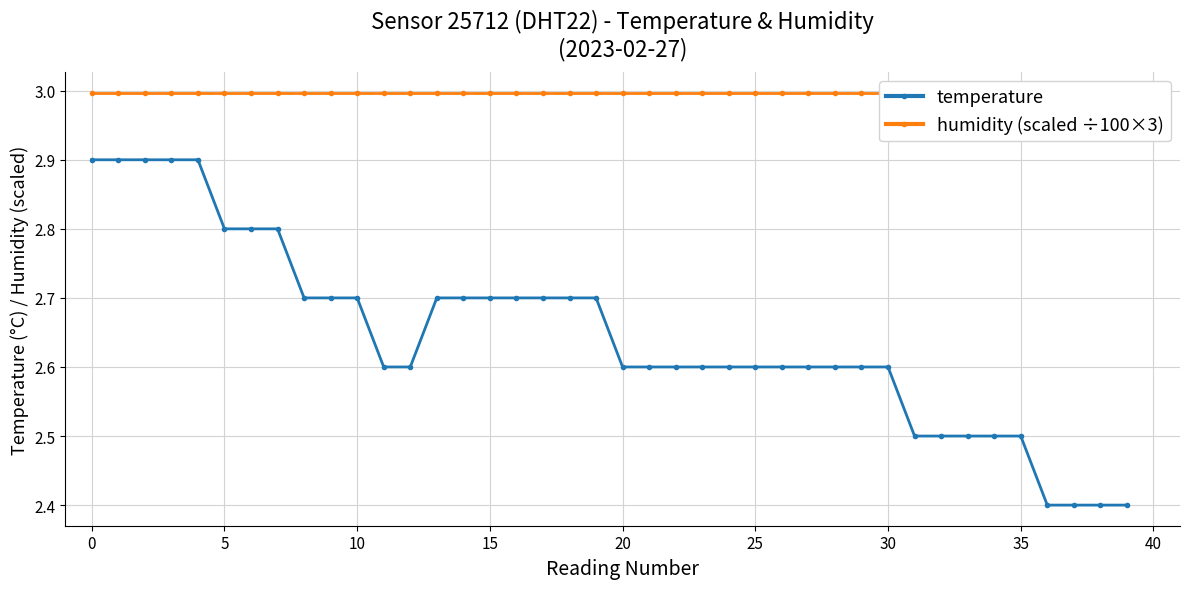

What is the difference between the temperature values at 34 and 29?

0.1